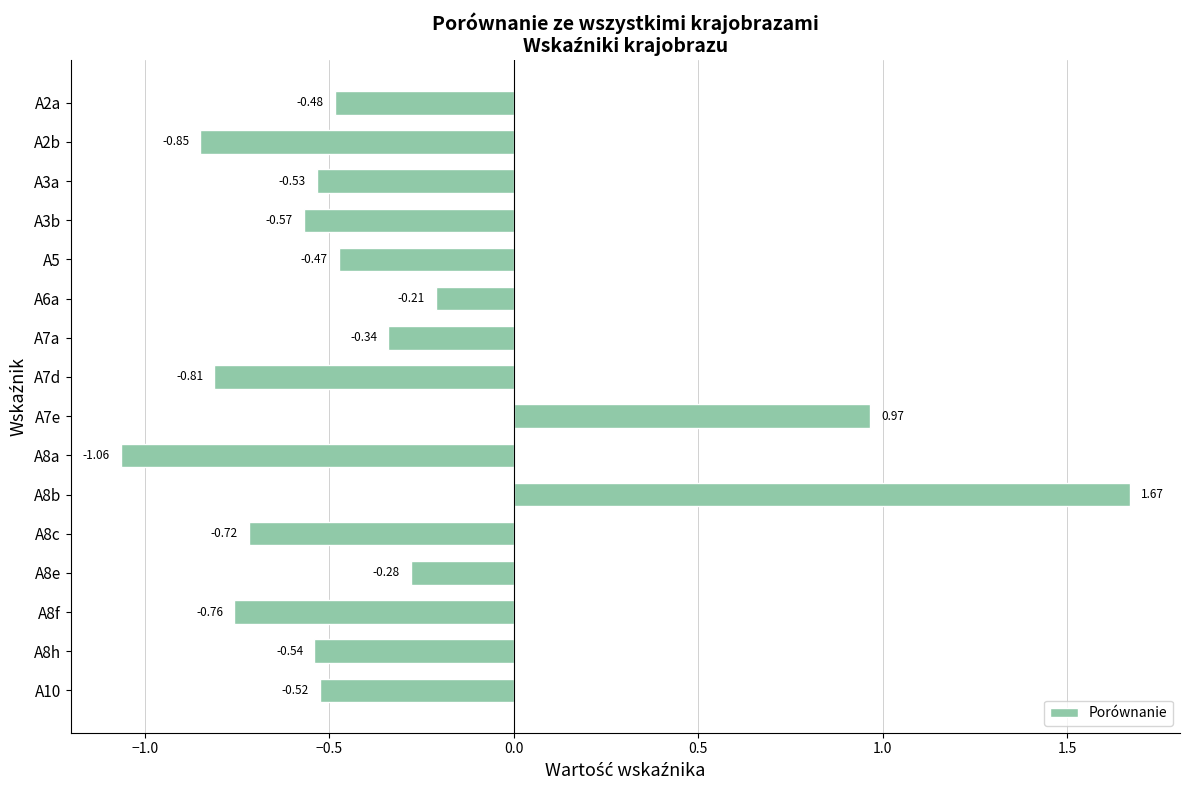

Are the bars grouped side by side (vs. stacked)?

No